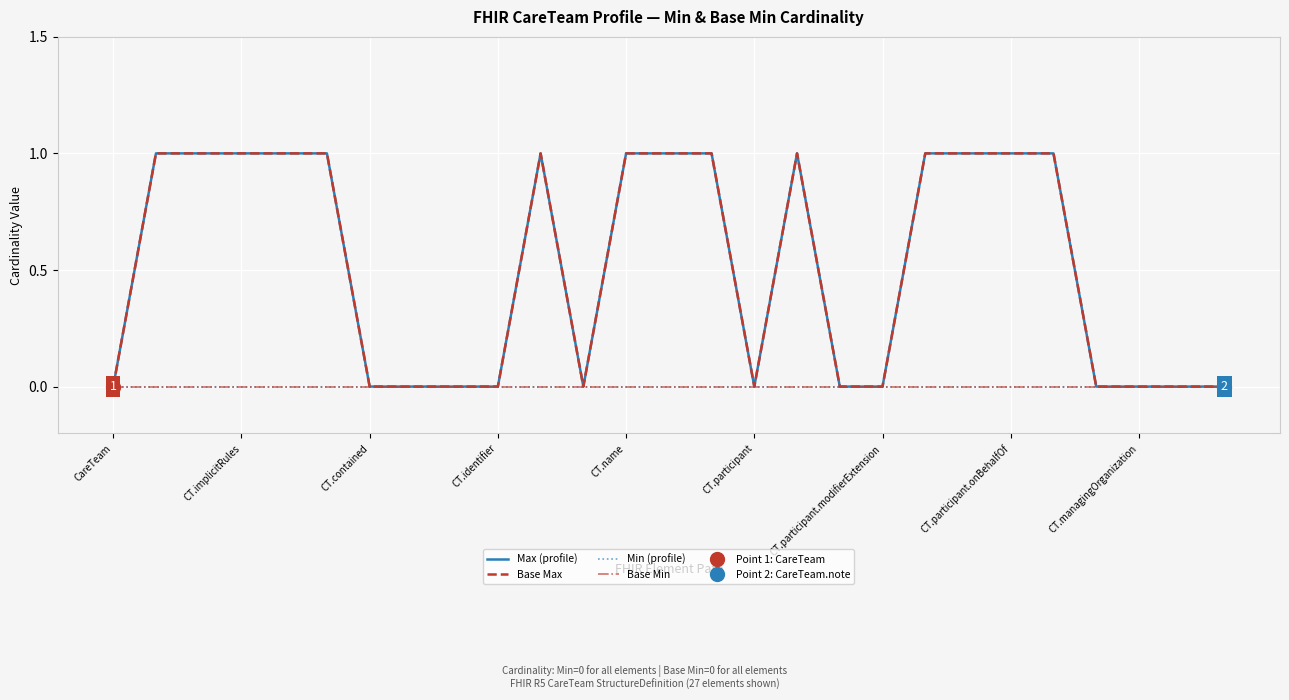

What is the highest value of the Max (profile) series?

1